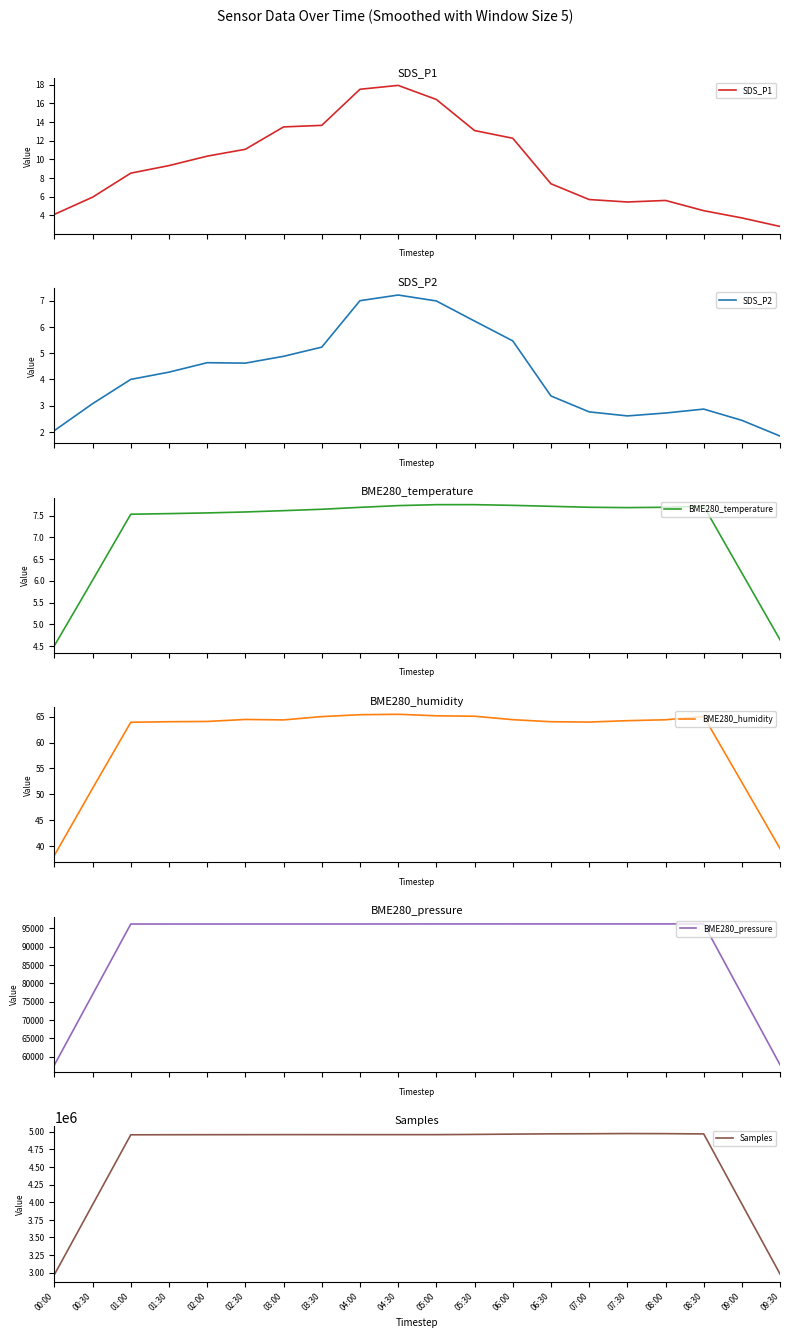

In SDS_P2, how many points are lower than both neighbors (excluding endpoints)?

2